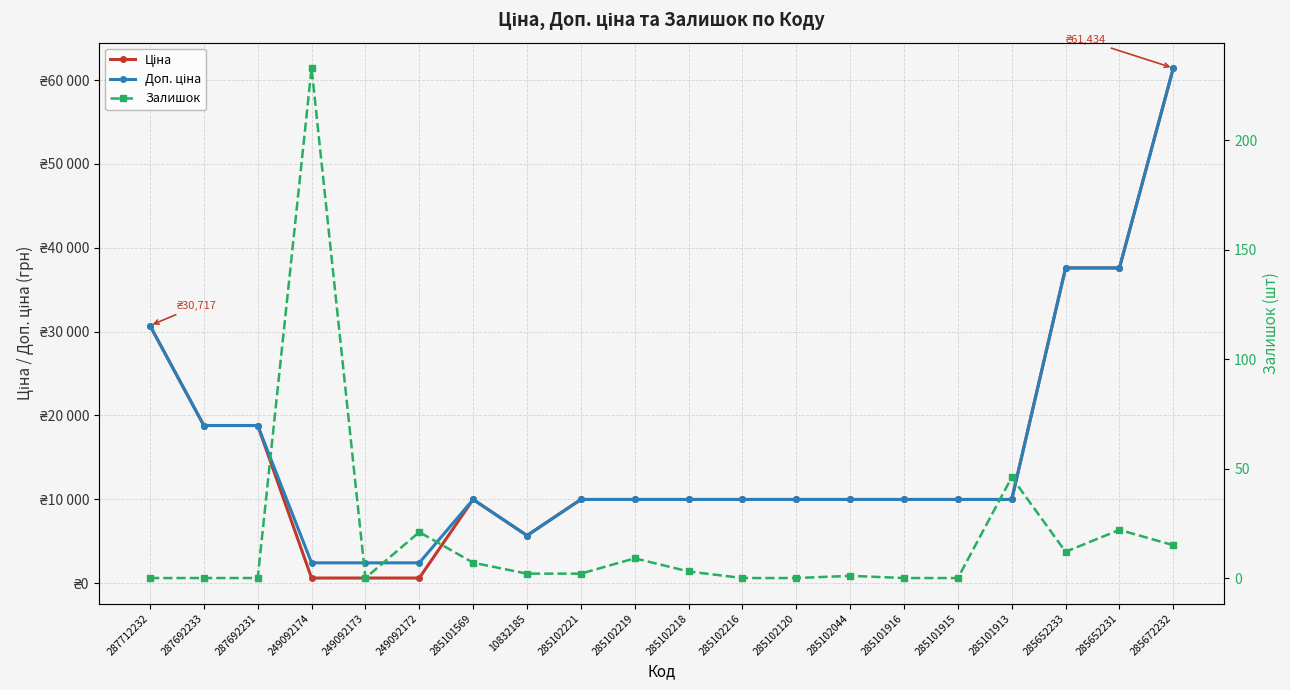

Does the chart display data point markers on the line(s)?

Yes